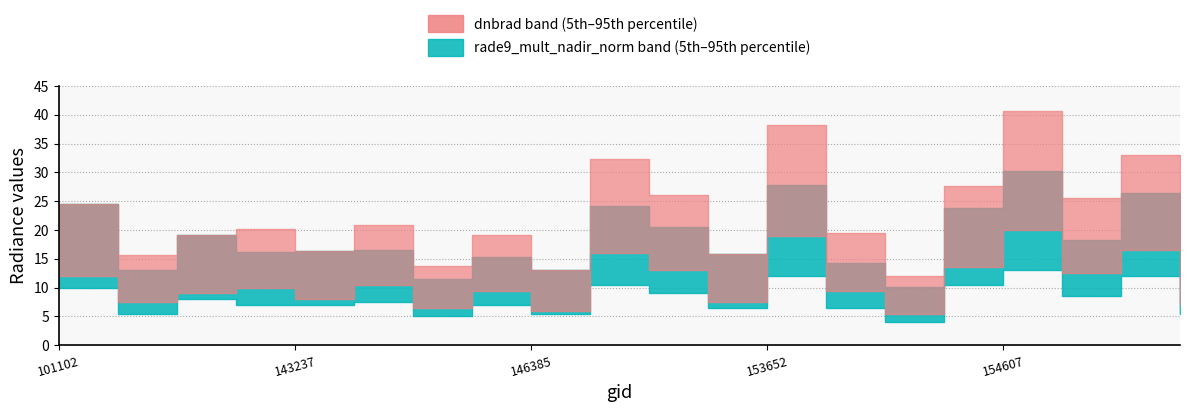

Where does the rade9_lower series first go above 7?

101102